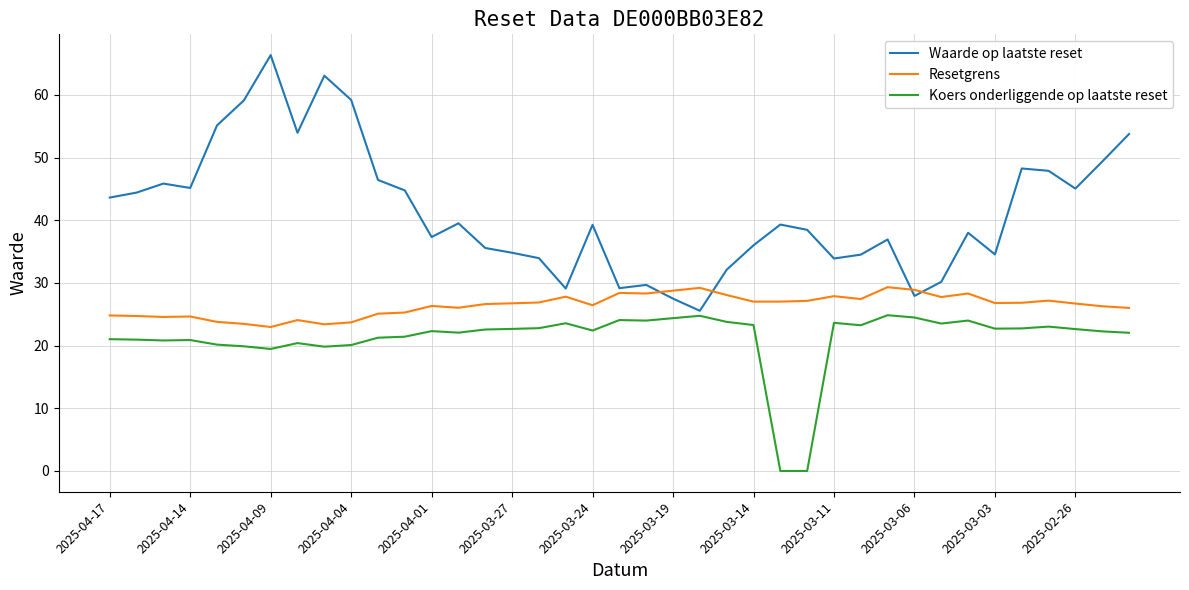

Rank the series by their average value, from highest to lowest.

Waarde op laatste reset, Resetgrens, Koers onderliggende op laatste reset